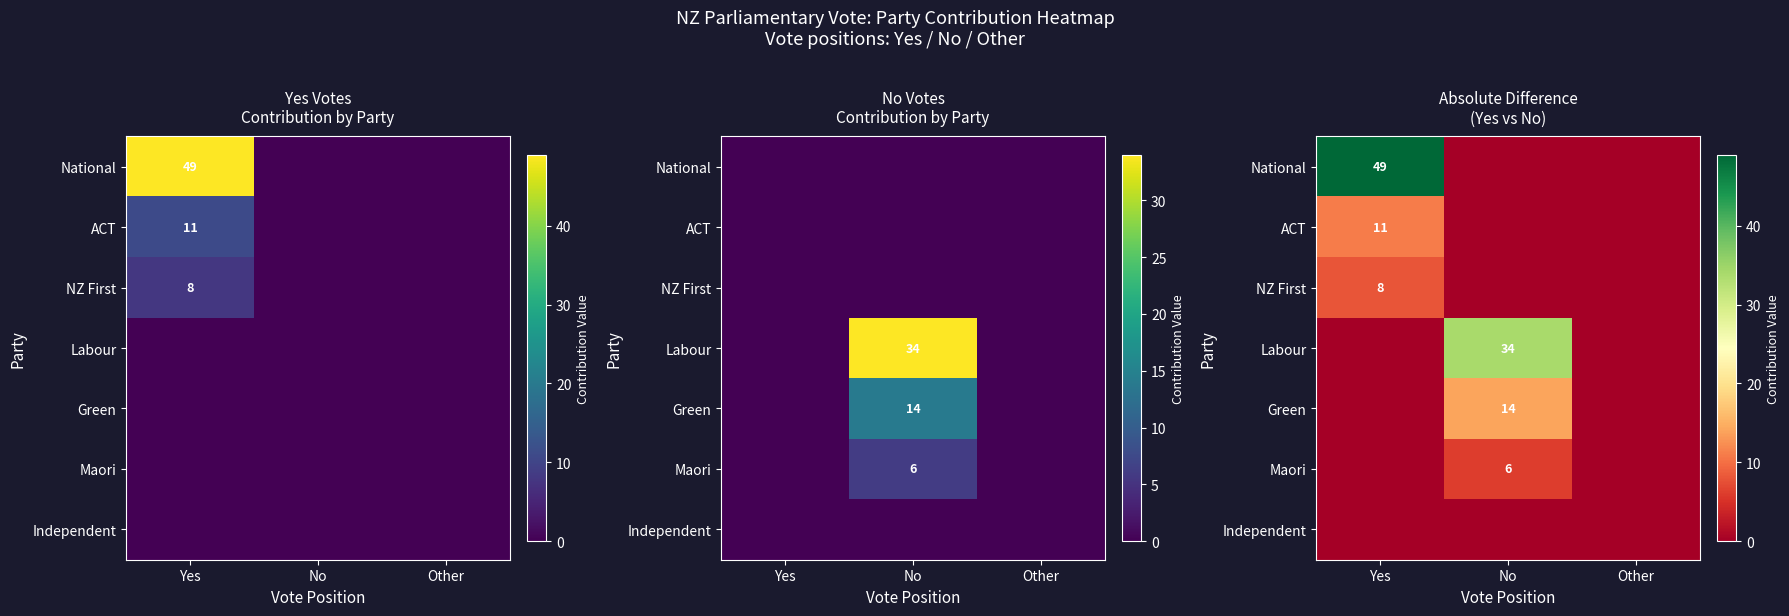

What is the difference between the Green values at No and Yes?

14